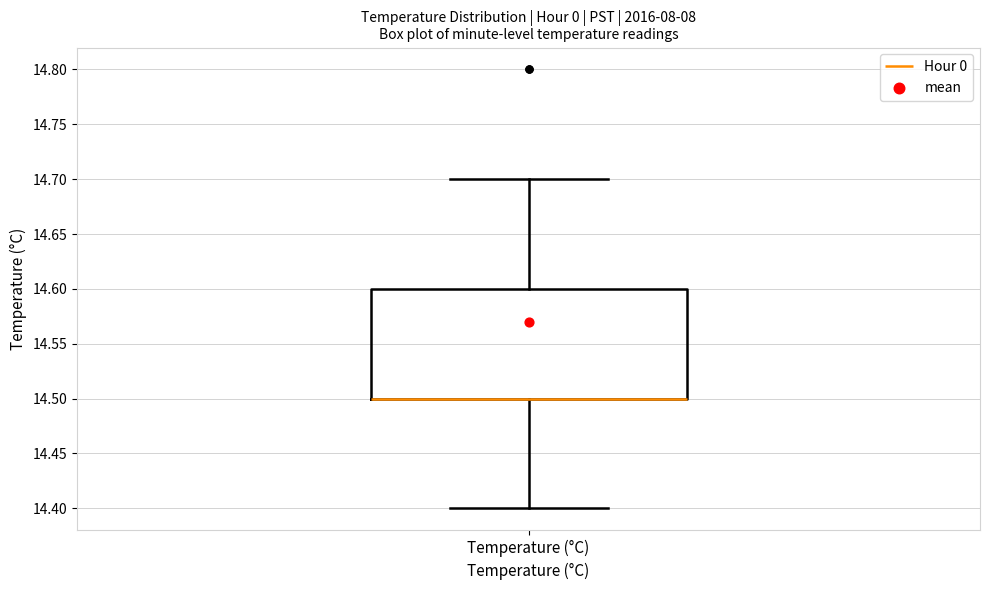

Transcribe this box plot: give where the median line is, the range the box spans, and where the two whiskers end, as read against the y-axis. The values are not printed on the chart, so give them approximately, as read against the axis.

median 14.5 (drawn on the box's lower edge), box 14.5 to 14.6, whiskers 14.4 to 14.7